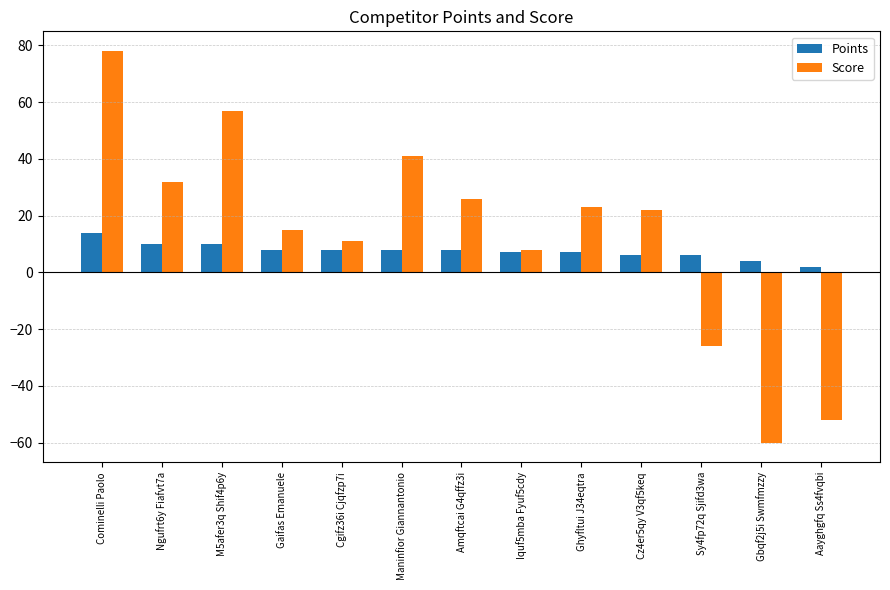

What is the maximum value shown in the chart?

78